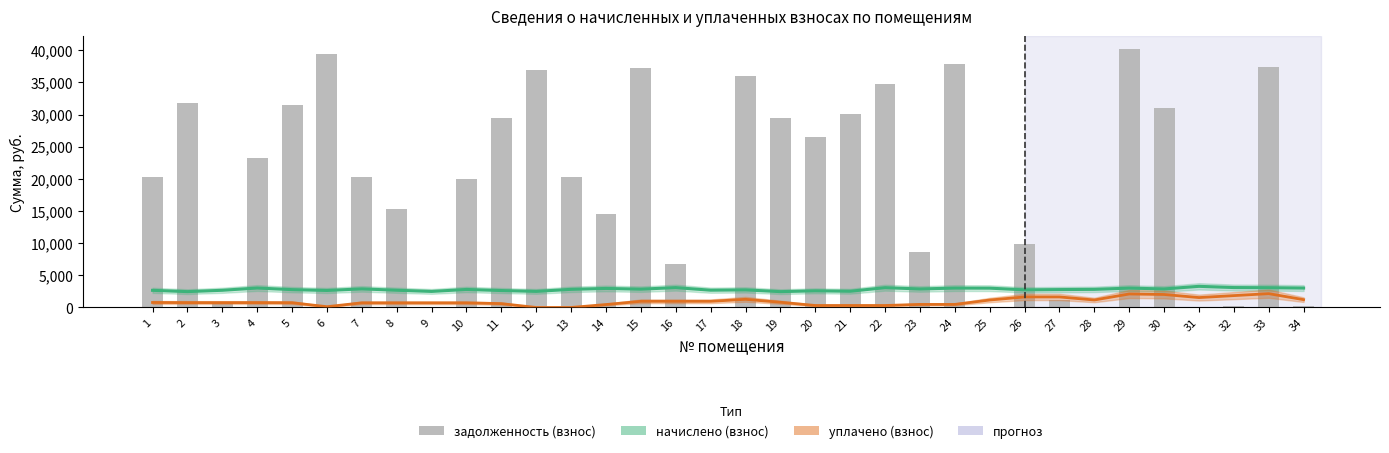

At which label does задолженность (взнос) first exceed 20292?

2